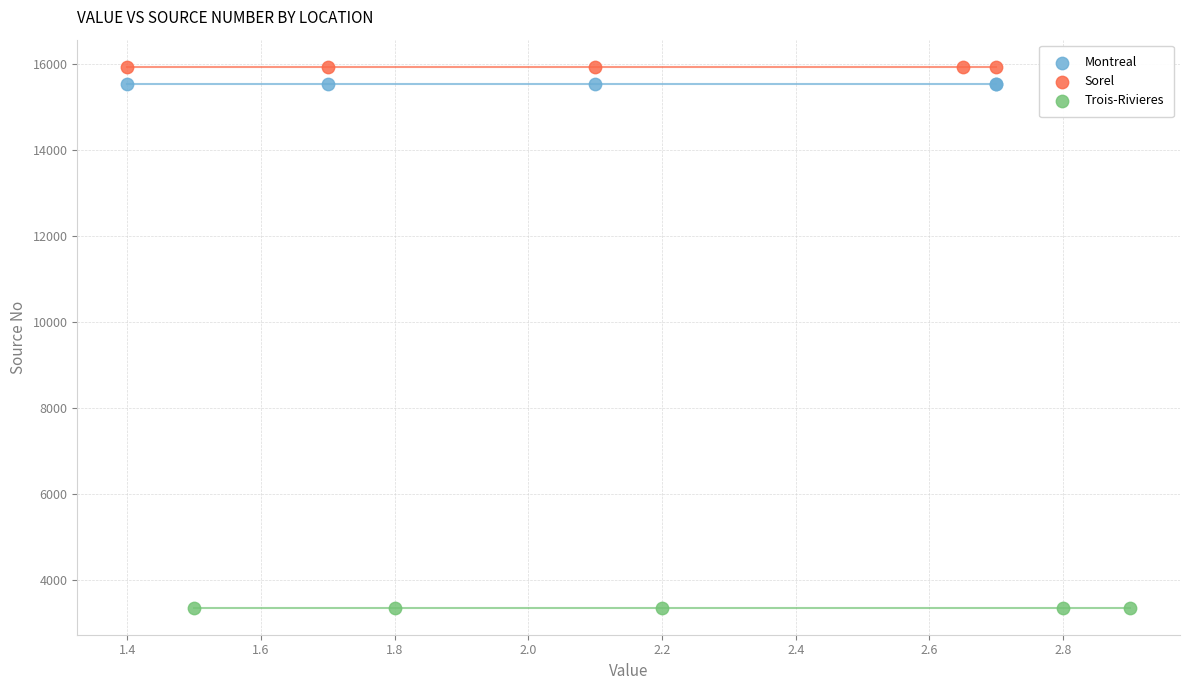

Which series reaches the minimum Y coordinate?

Trois-Rivieres